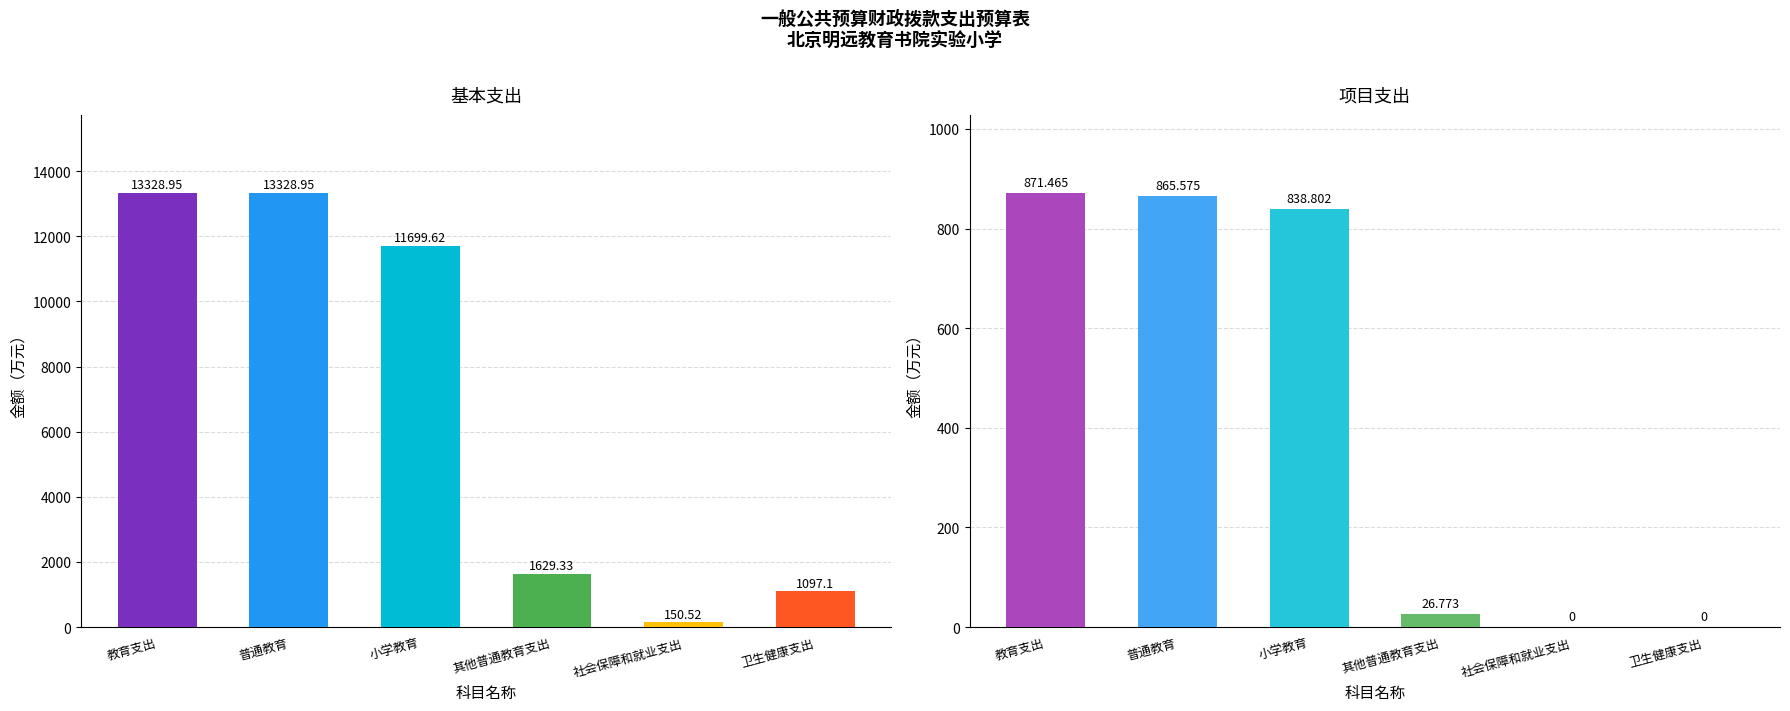

At which category is the sum across all series the highest?

教育支出